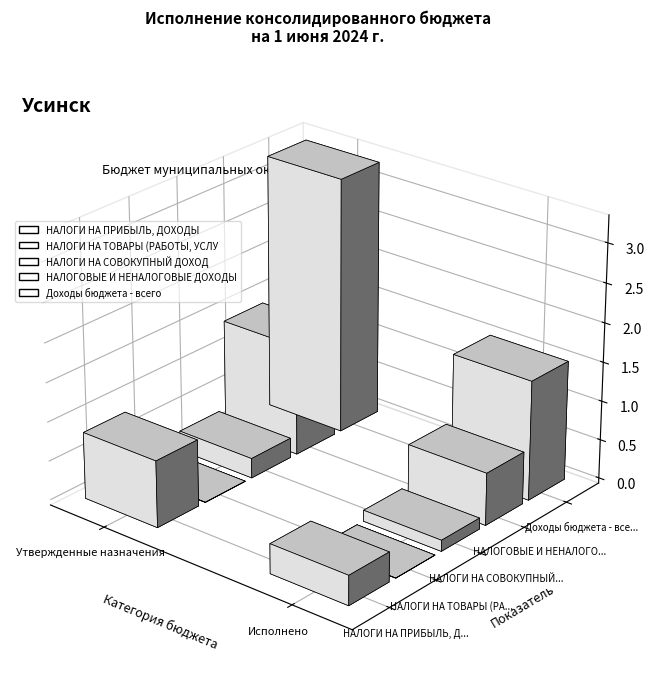

Where is НАЛОГИ НА ТОВАРЫ (РАБОТЫ, УСЛУГИ) nearest to the value 1434451?

Исполнено